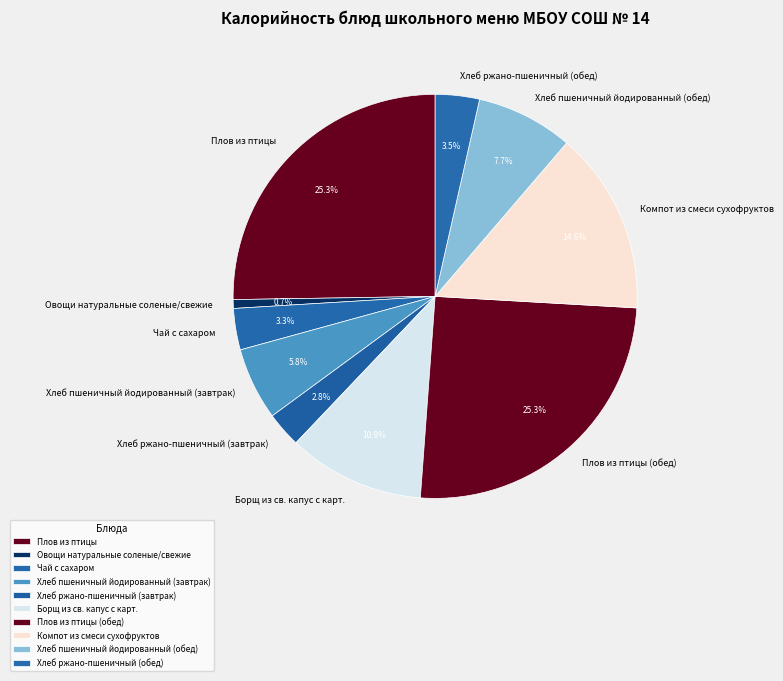

Is it true that Плов из птицы (обед) is 25% of the pie?

True